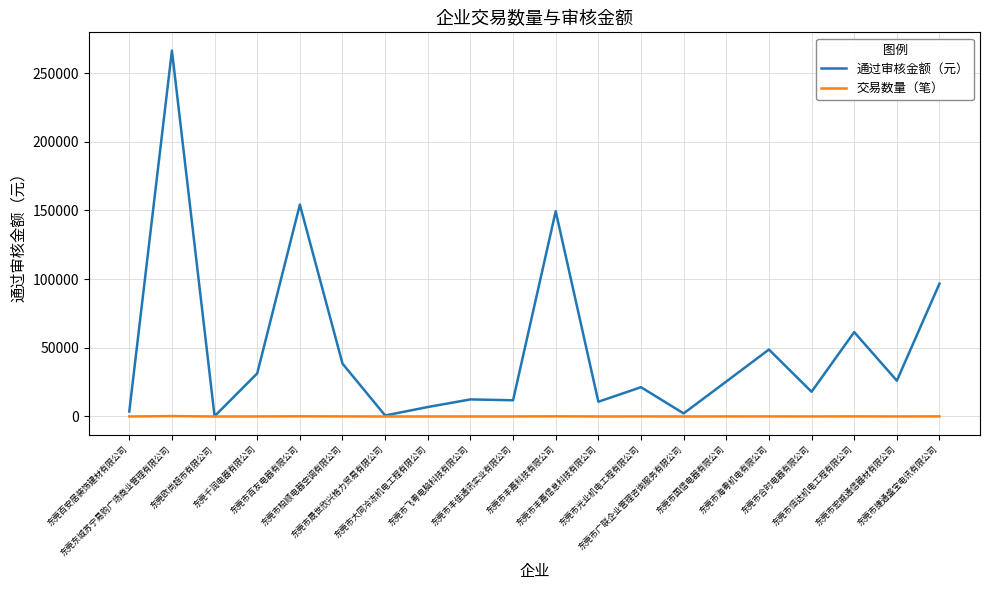

What is the highest value of the 通过审核金额（元） series?

266315.8